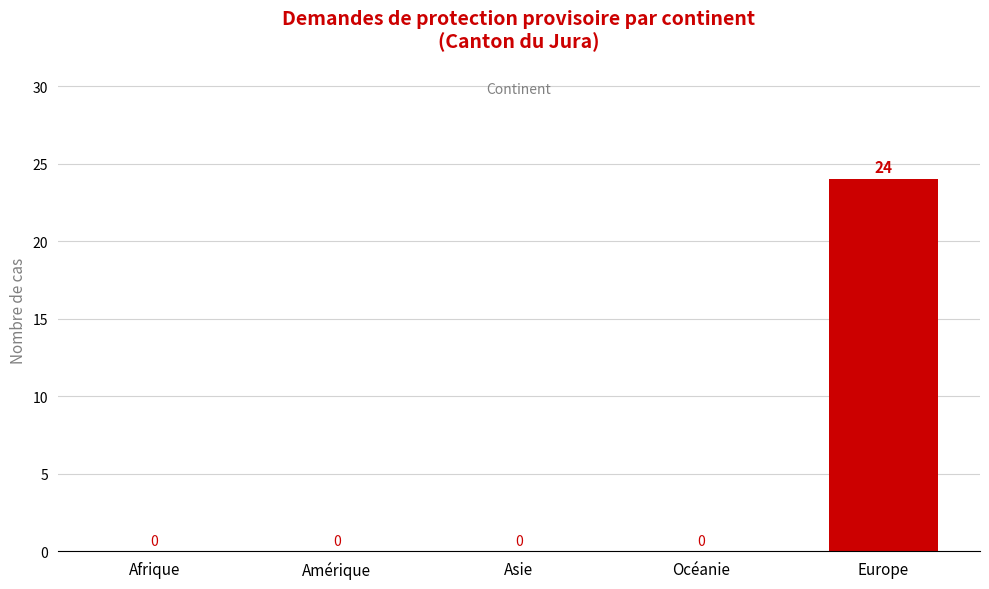

What is the sum of all values?

24